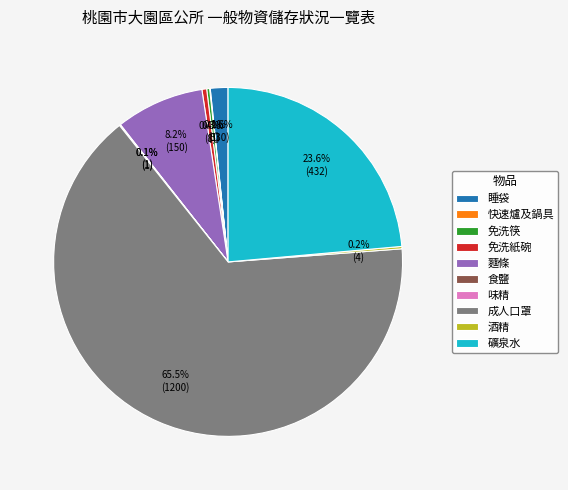

Combined, do 免洗紙碗 and 礦泉水 account for over 50%?

No